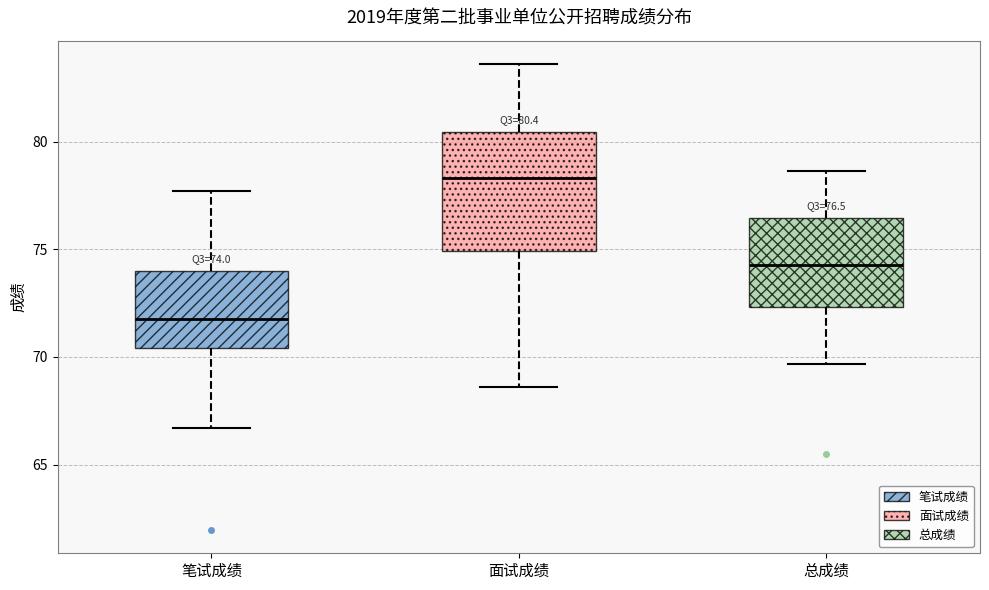

Comparing the boxes themselves (not the whiskers), which one is the tallest?

面试成绩